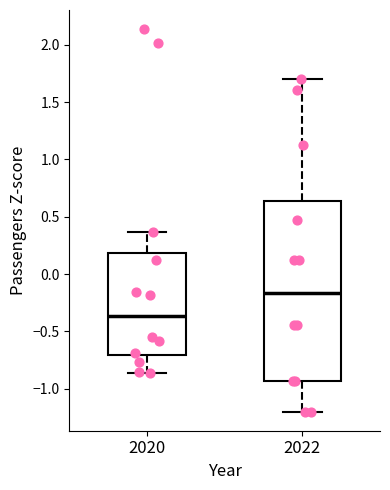

Reading left to right, transcribe this box plot: for each box, give where its median line is, the range the box spans, and where its two whiskers end, as read against the y-axis. The values are not printed on the chart, so give them approximately, as read against the axis.

2020: median -0.35, box -0.70 to 0.20, whiskers -0.85 to 0.35
2022: median -0.15, box -0.95 to 0.65, whiskers -1.20 to 1.70